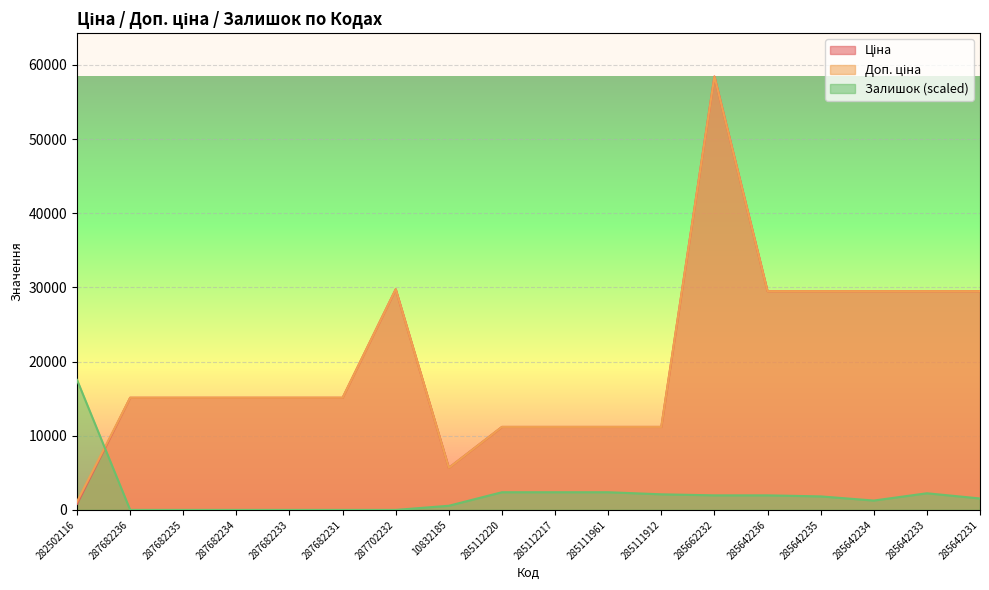

At 10832185, list the series in order from largest to smallest.

Ціна, Доп. ціна, Залишок